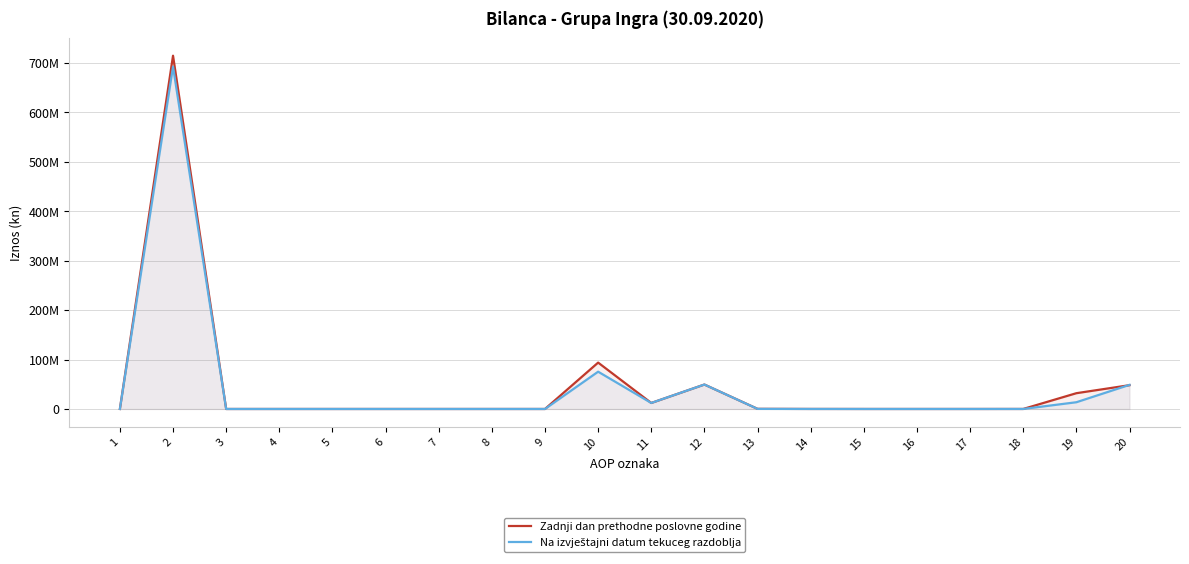

Which category has the lowest value in the Zadnji dan prethodne poslovne godine series?

1